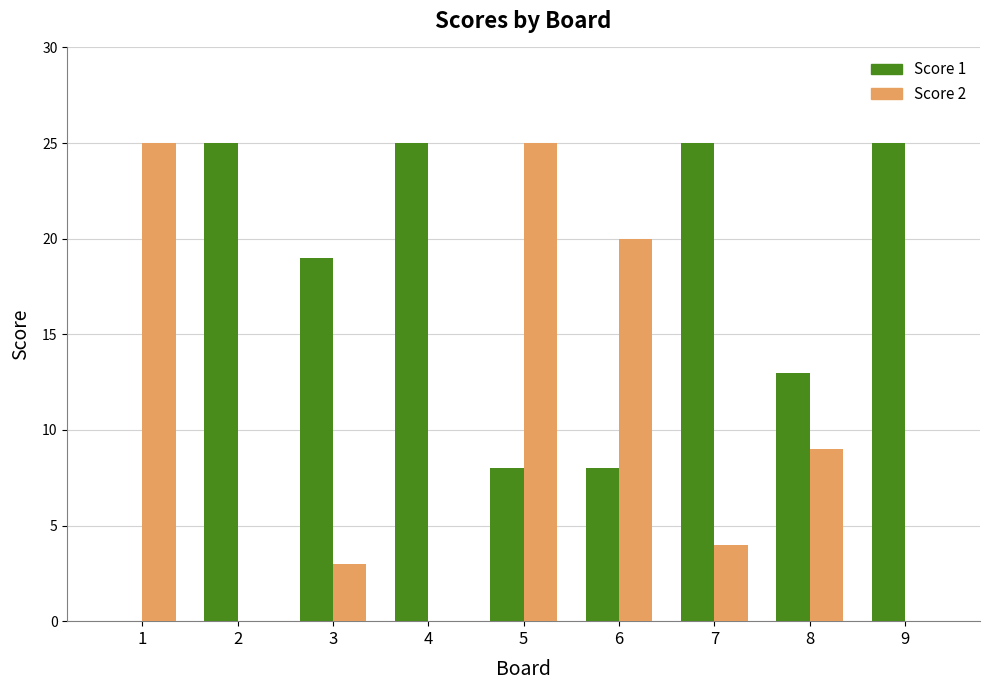

Which series has the largest total across all categories?

Score 1